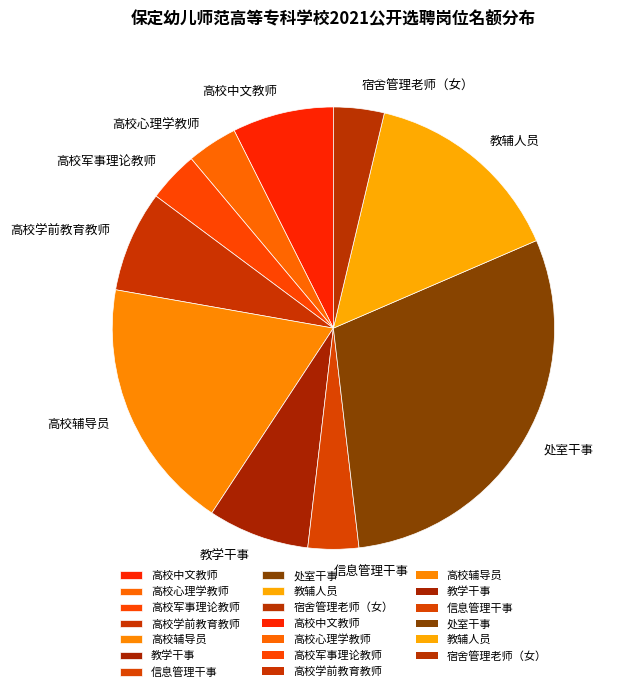

Is 高校心理学教师 the majority of the pie?

No